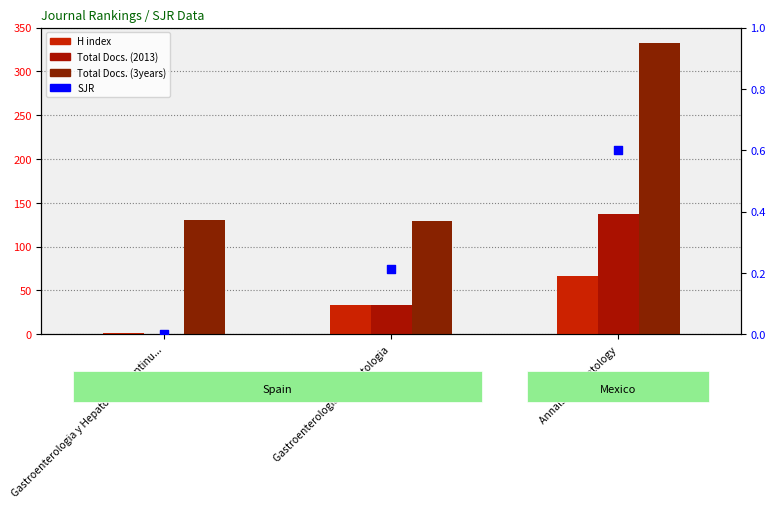

Which series contains the lowest Y value?

Total Docs. (2013)